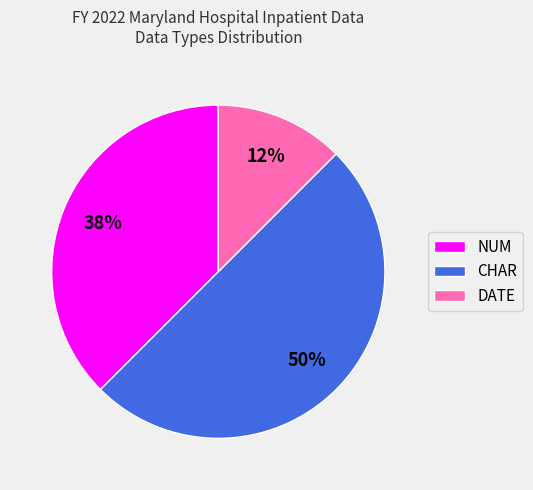

Between CHAR and NUM, which is larger?

CHAR